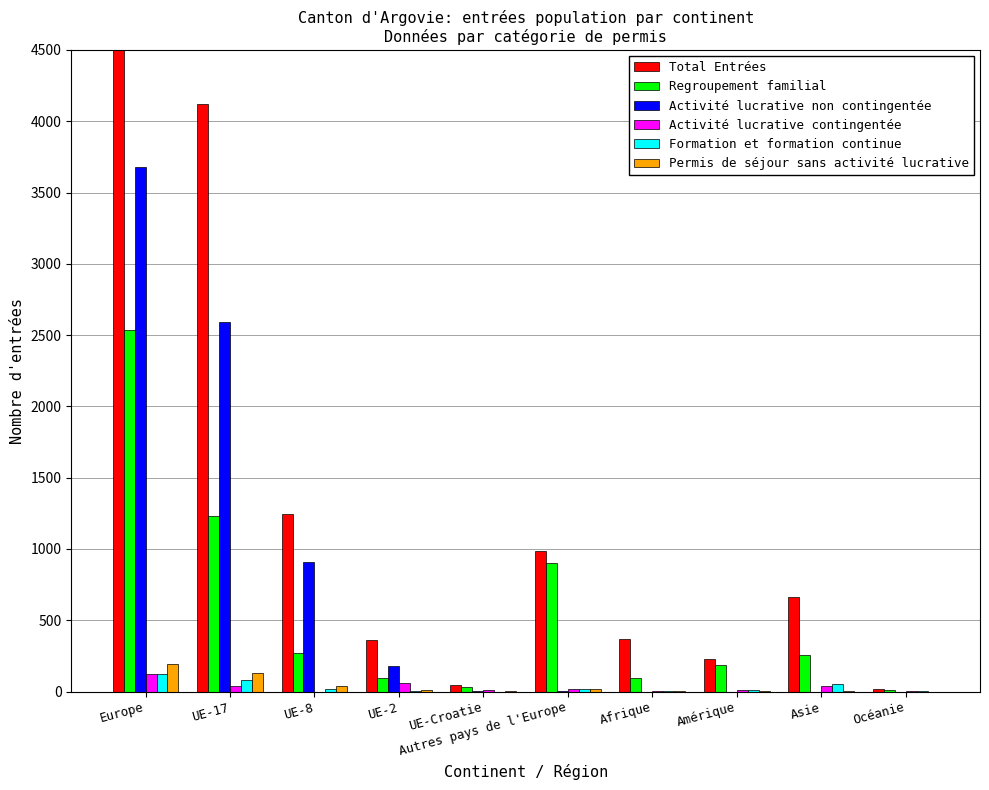

List the labels in order of Activité lucrative non contingentée value, largest first.

Europe, UE-17, UE-8, UE-2, UE-Croatie, Autres pays de l'Europe, Afrique, Amérique, Asie, Océanie